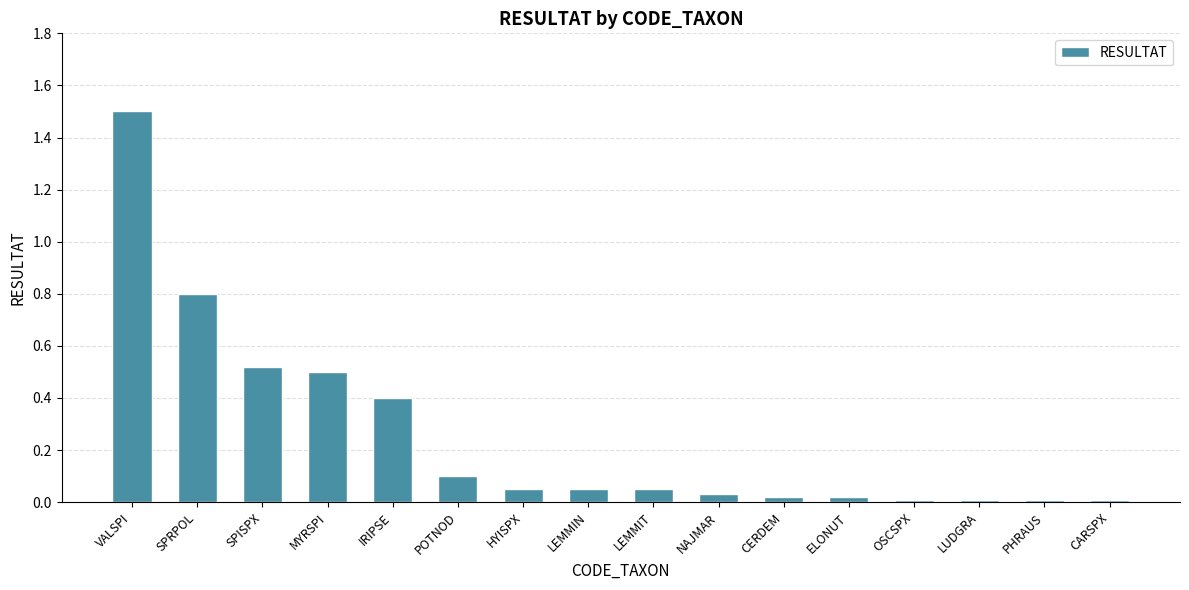

True or false: the data shows 0.0 at OSCSPX.

True